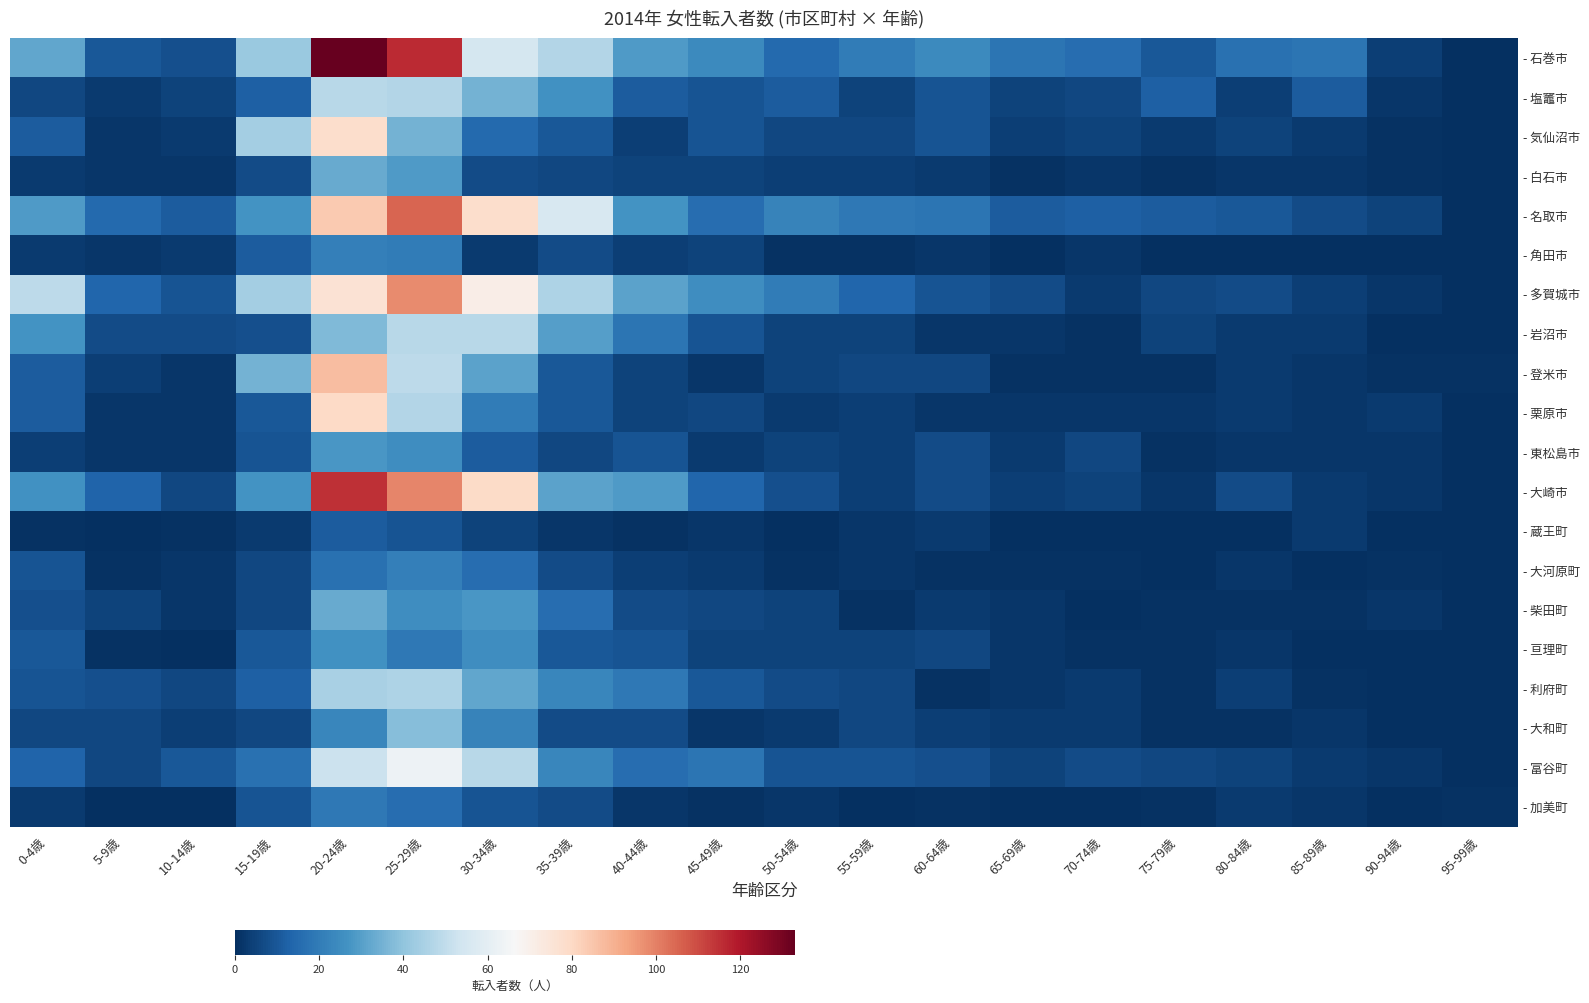

Which series has the largest total across all categories?

- 石巻市